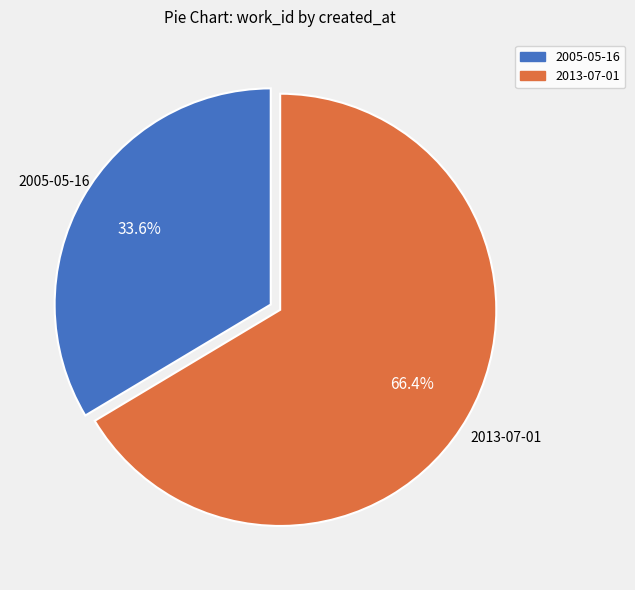

How many segments does this pie chart have?

2